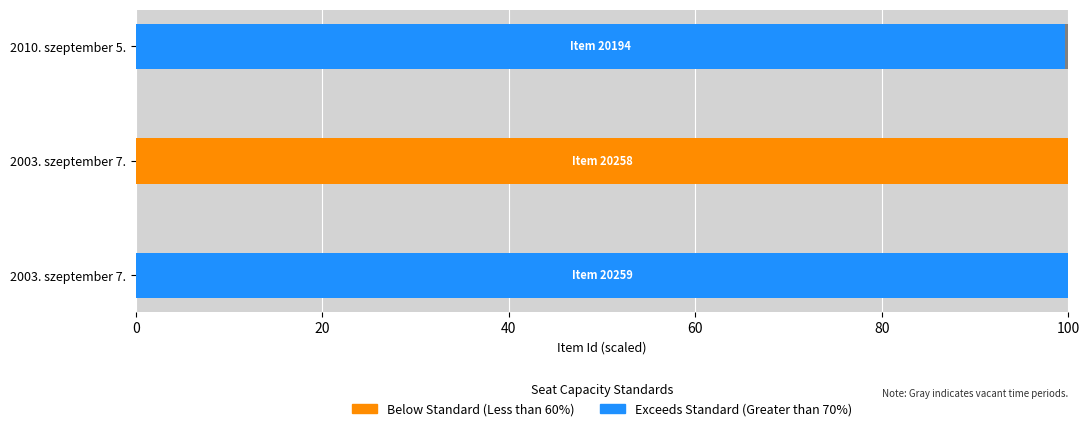

The Exceeds Standard (Greater than 70%) series shows 100.0 at 2003. szeptember 7.. True or false?

True